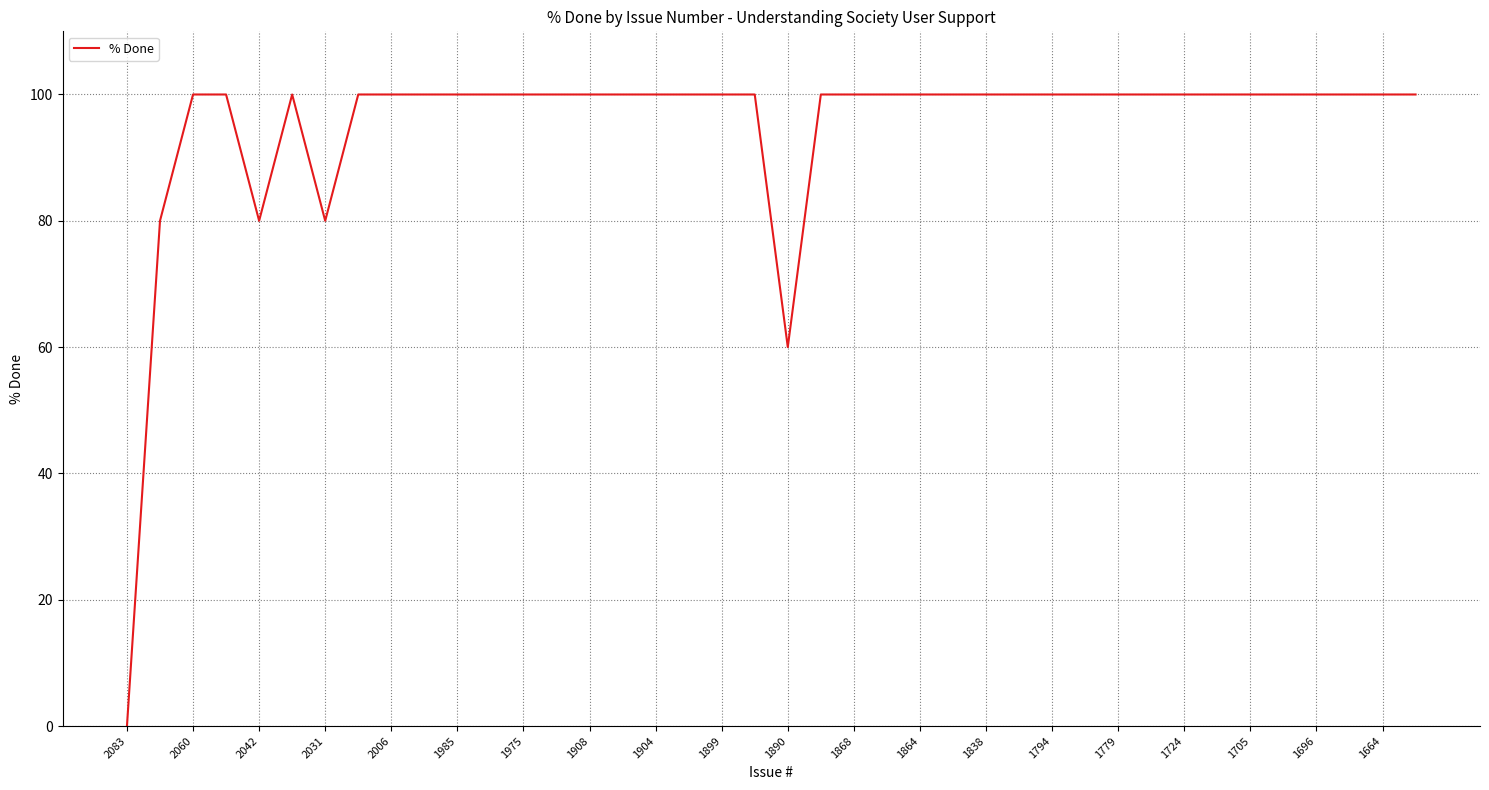

Does the chart display data point markers on the line(s)?

No